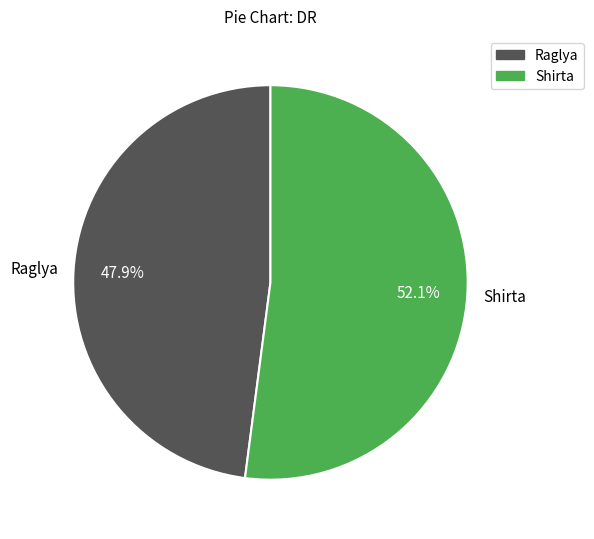

What percentage do Shirta and Raglya together represent?

100.0%